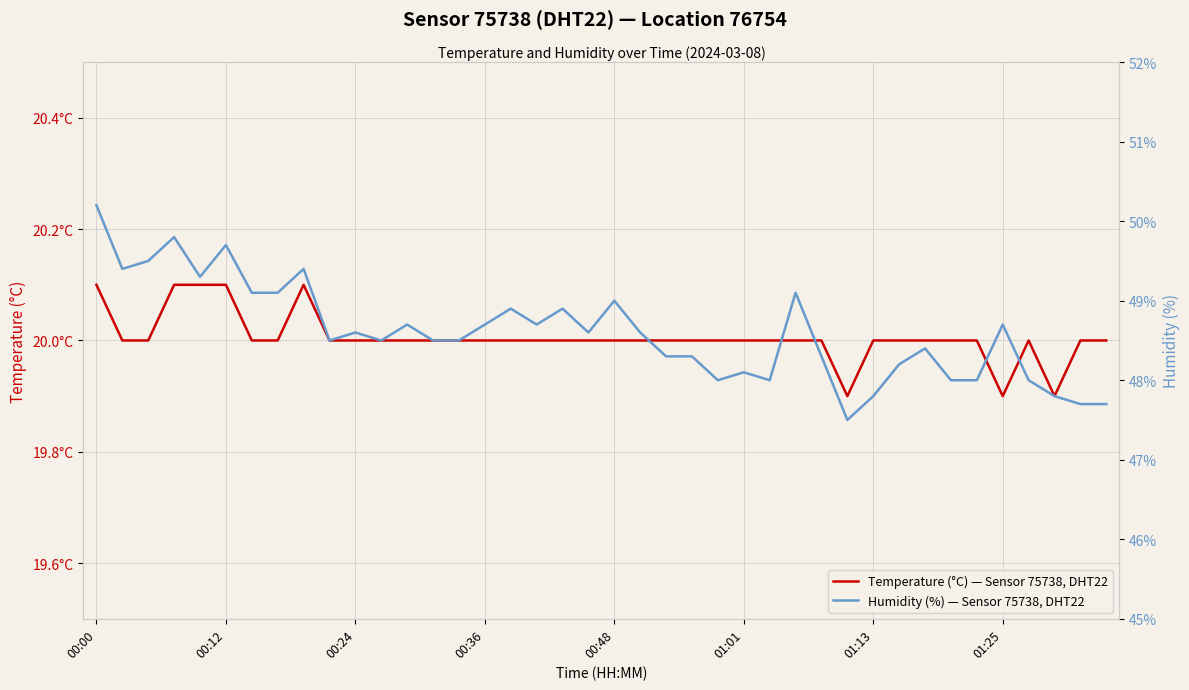

Which series has the largest total across all categories?

Humidity (%) — Sensor 75738, DHT22